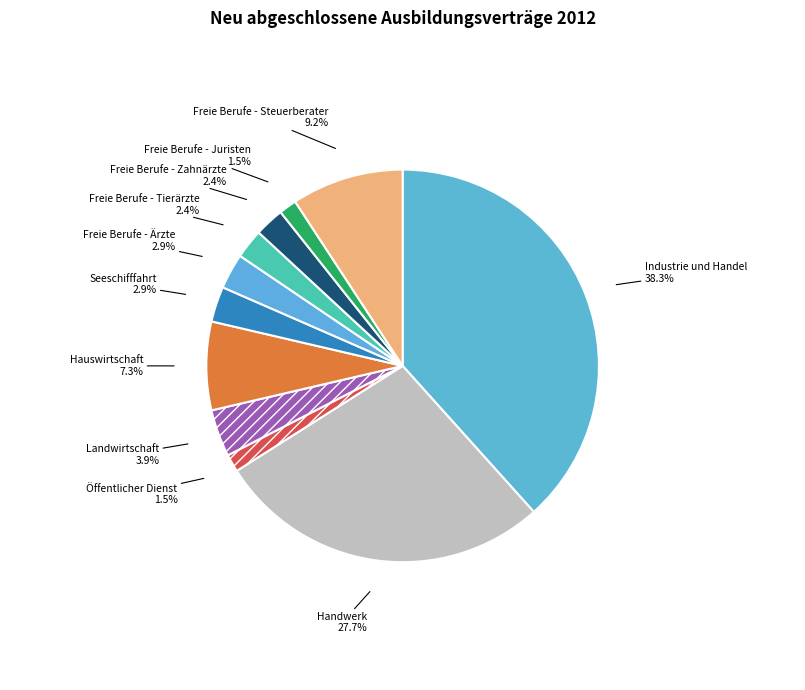

Which category has the biggest portion of the pie?

Industrie und Handel